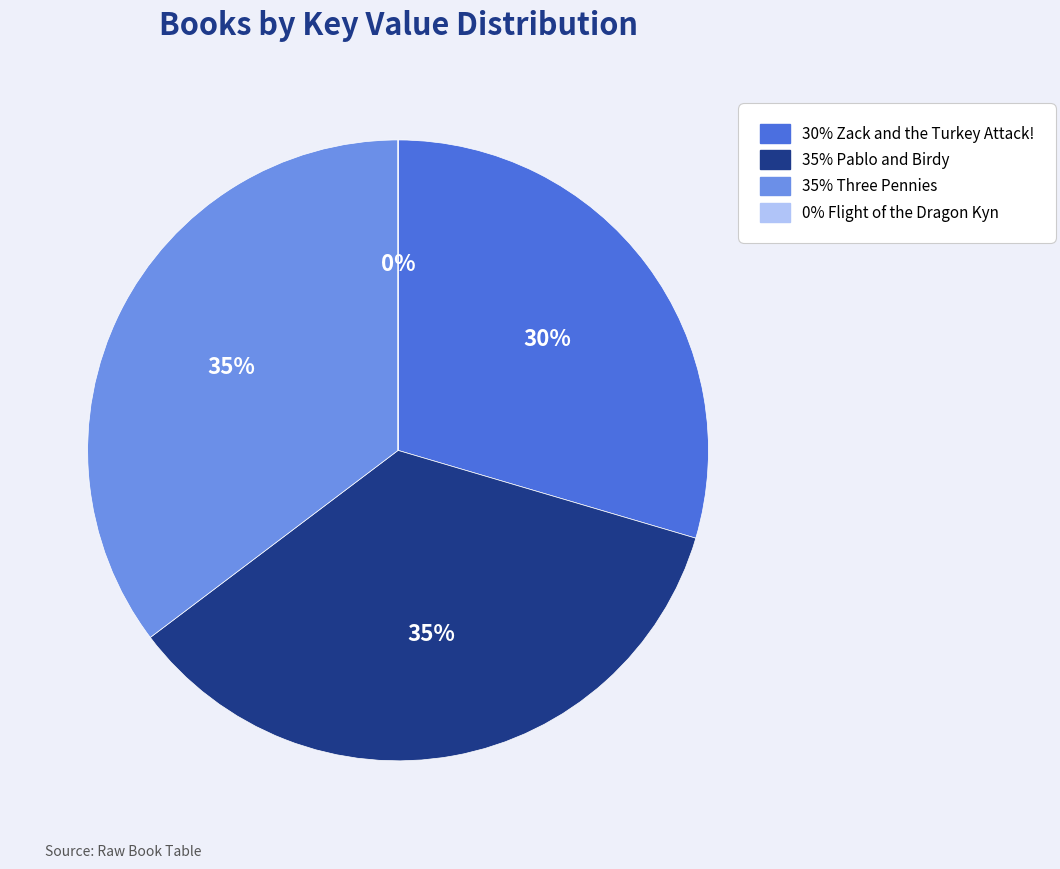

Does any single category account for the majority?

No